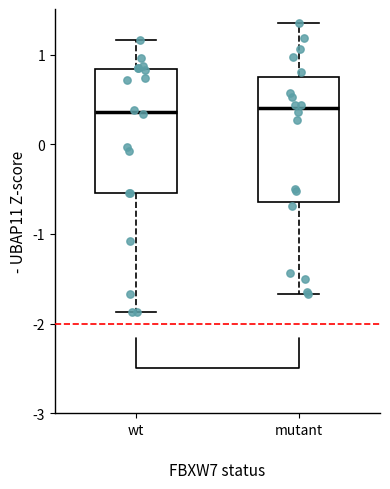

Reading left to right, transcribe this box plot: for each box, give where its median line is, the range the box spans, and where its two whiskers end, as read against the y-axis. The values are not printed on the chart, so give them approximately, as read against the axis.

wt: median 0.4, box -0.5 to 0.8, whiskers -1.9 to 1.2
mutant: median 0.4, box -0.6 to 0.8, whiskers -1.7 to 1.3